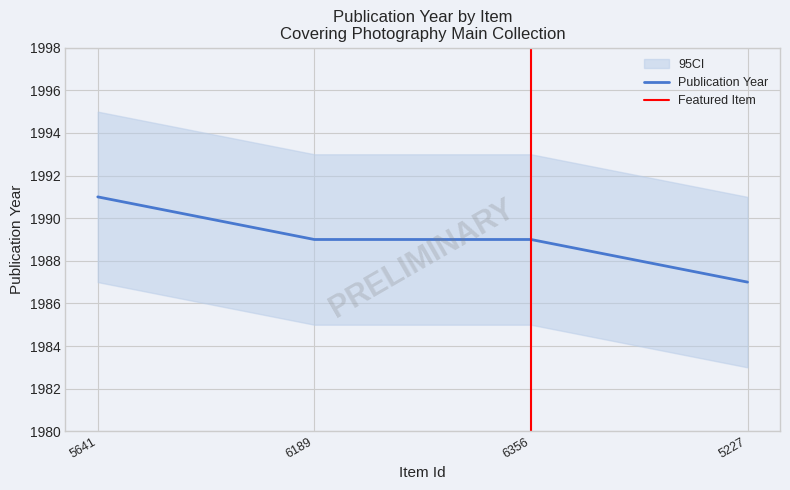

Does the chart display data point markers on the line(s)?

No